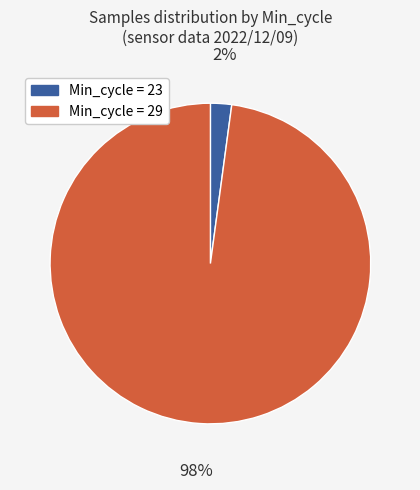

To the nearest percent, what is the difference between the largest and smallest slice percentages?

96%